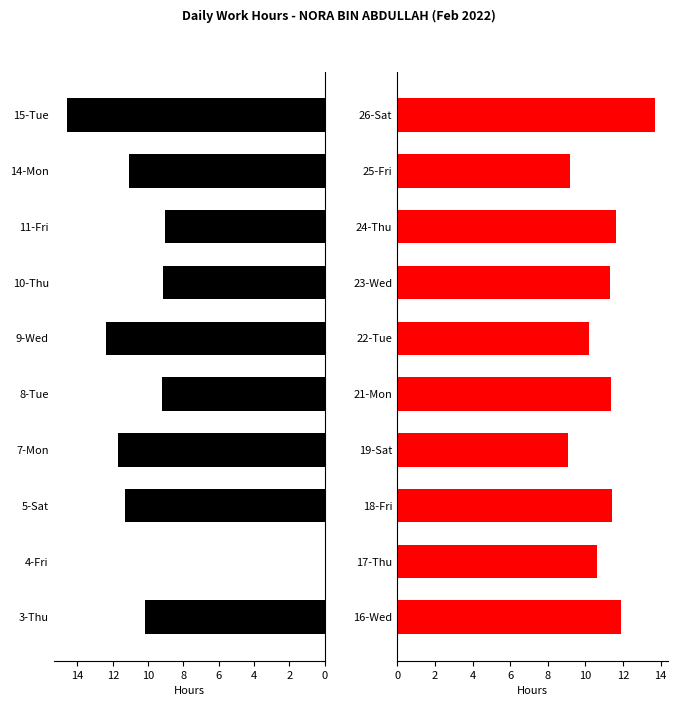

Are the bars grouped side by side (vs. stacked)?

Yes